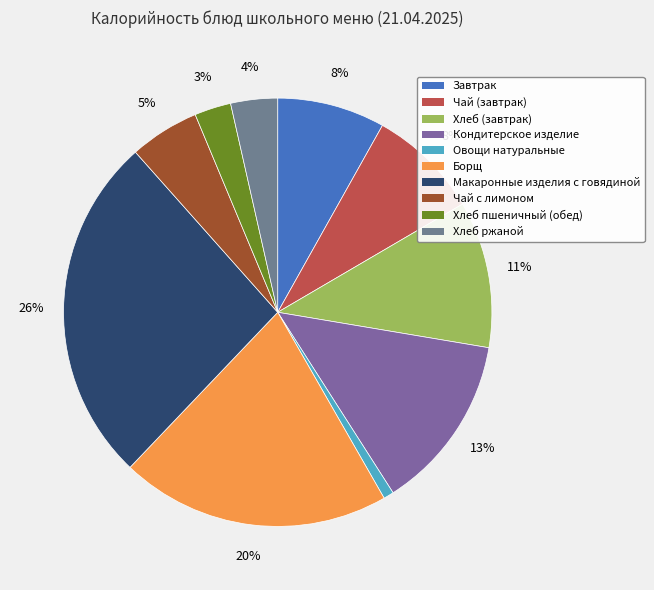

What is the change in value from Хлеб (завтрак) to Чай с лимоном?

-134.7